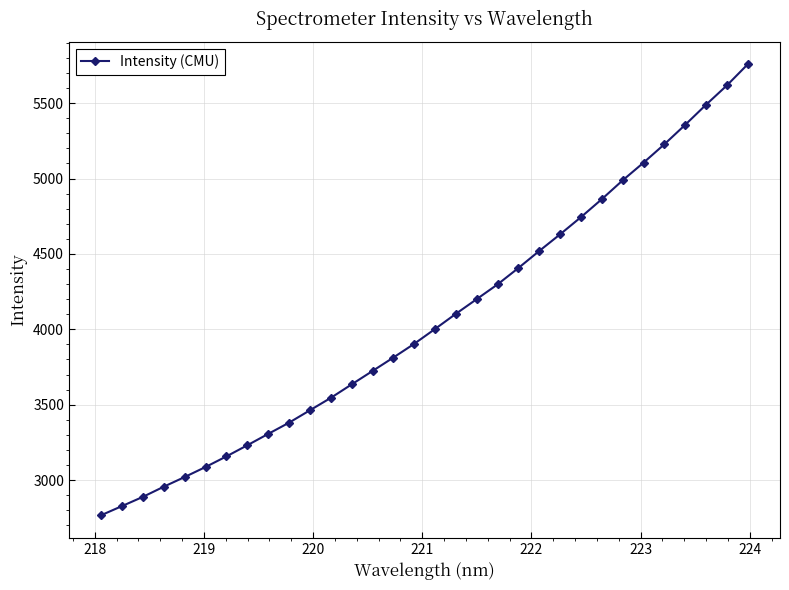

What is the difference between the maximum and minimum values?

2990.3